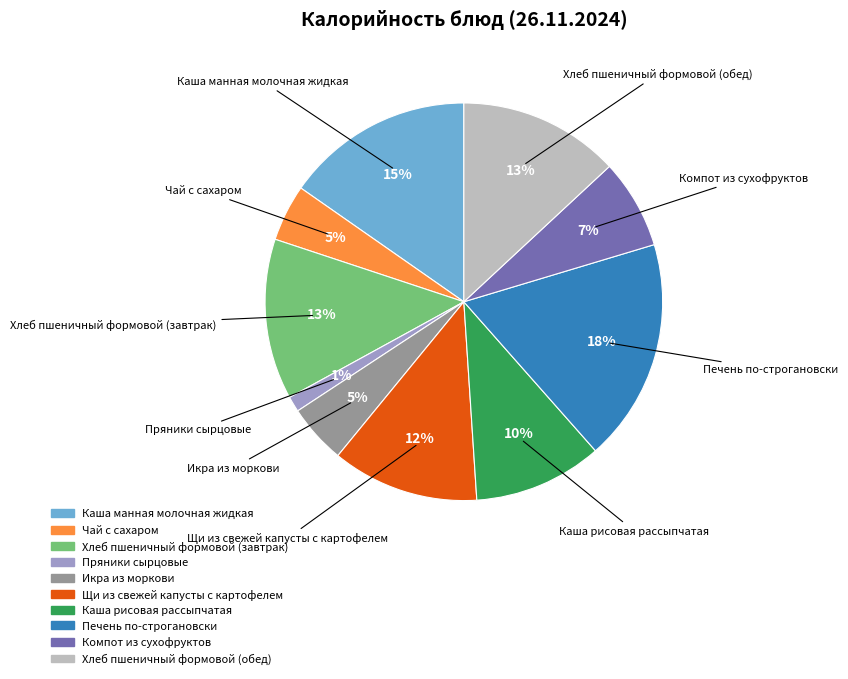

Count the number of slices in the pie.

10